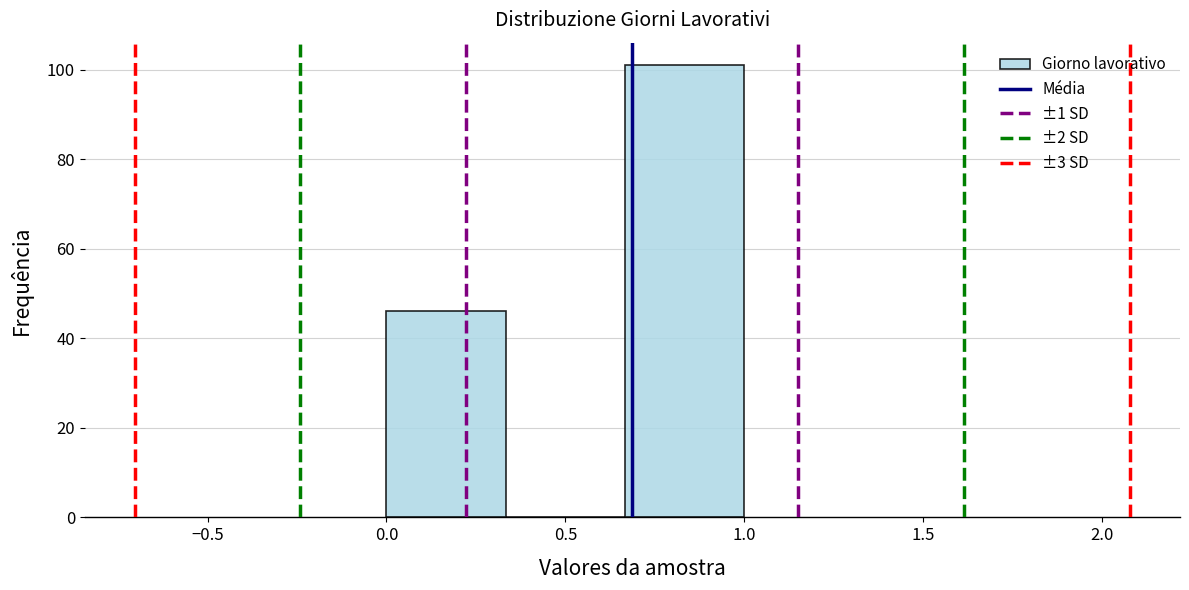

Reading left to right, list every bar in this chart as the range it spans on the x-axis followed by its height. Neither the bar edges nor the heights are printed on the chart, so give them approximately, as read against the axes.

0.00 to 0.35: 46
0.35 to 0.65: 0
0.65 to 1.00: 102